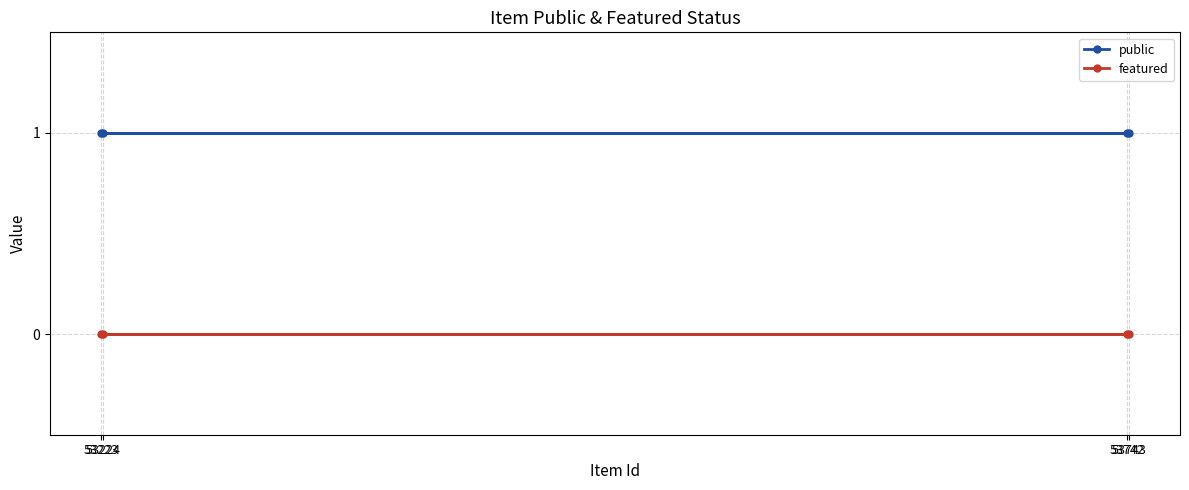

What is the value of the public point at the 3rd from the left?

1